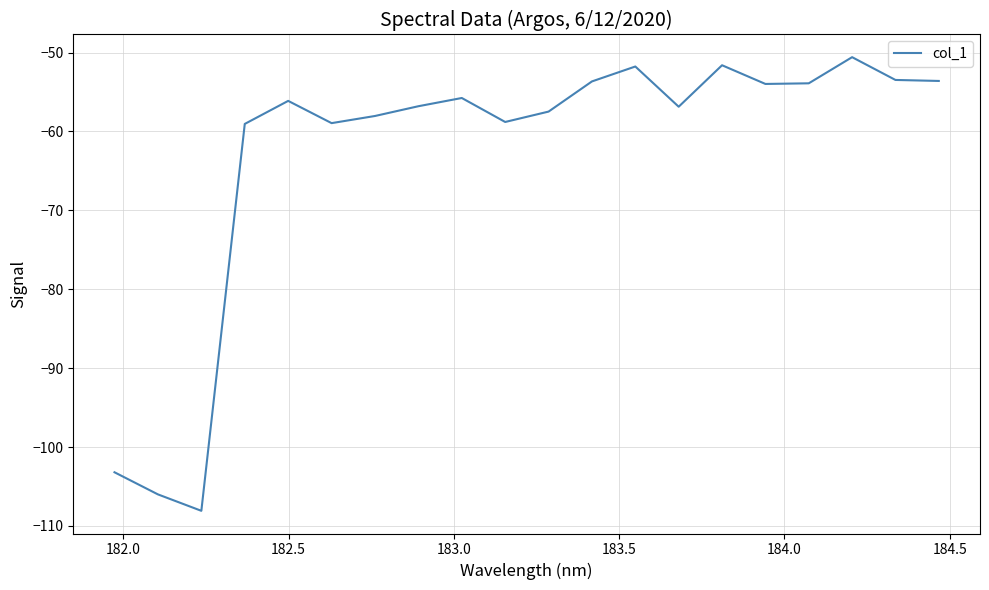

What is the maximum value shown in the chart?

-50.6